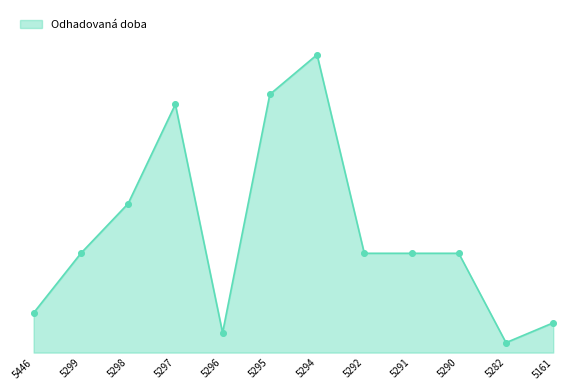

What is the change in value from 5299 to 5294?

+20